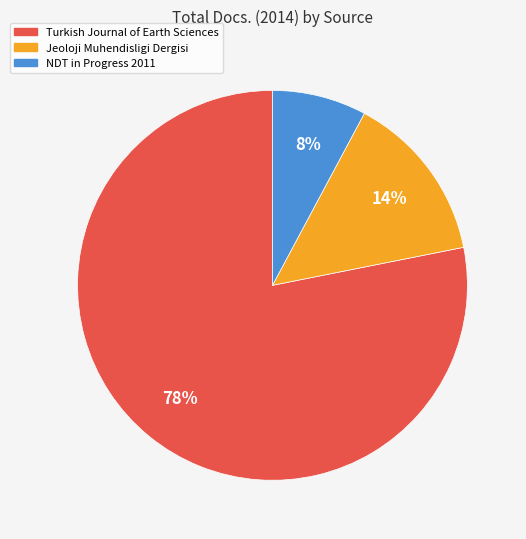

Is there any slice that represents more than half of the pie?

Yes